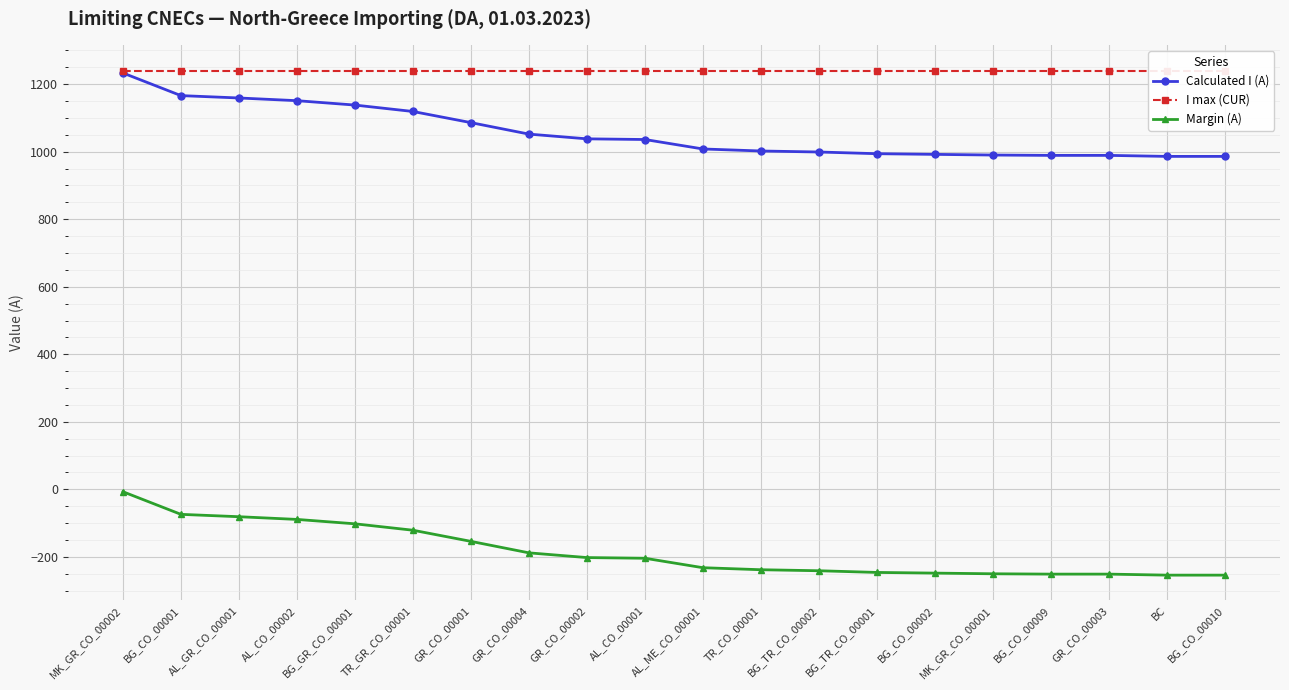

Which series has the largest range (max minus min)?

Calculated I (A)